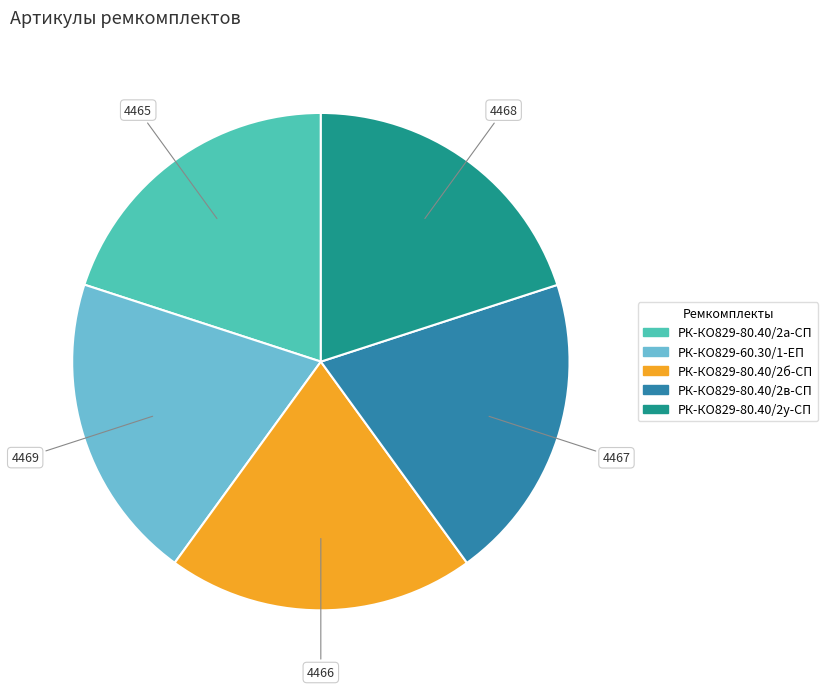

The РК-КО829-80.40/2в-СП slice represents 29% of the pie. True or false?

False